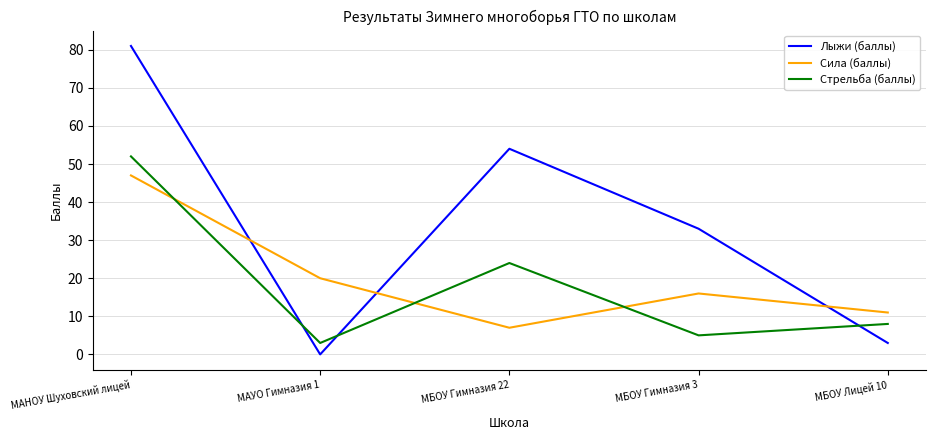

At which category is the sum across all series the highest?

МАНОУ Шуховский лицей